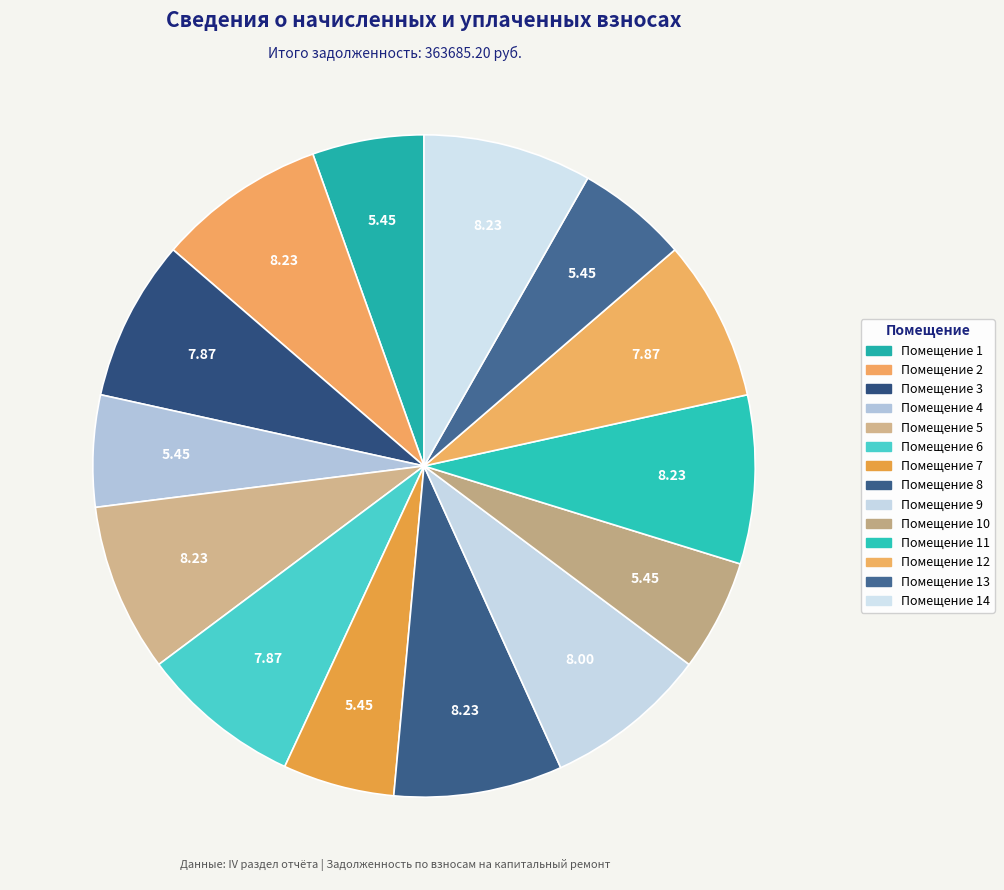

How many slices are in this pie chart?

14